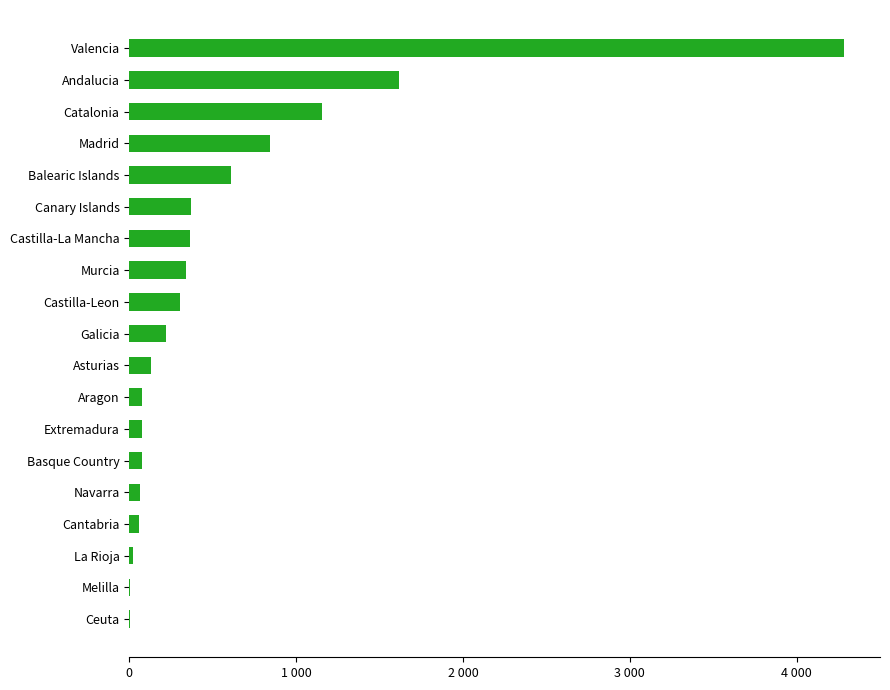

Are the bars horizontal?

Yes